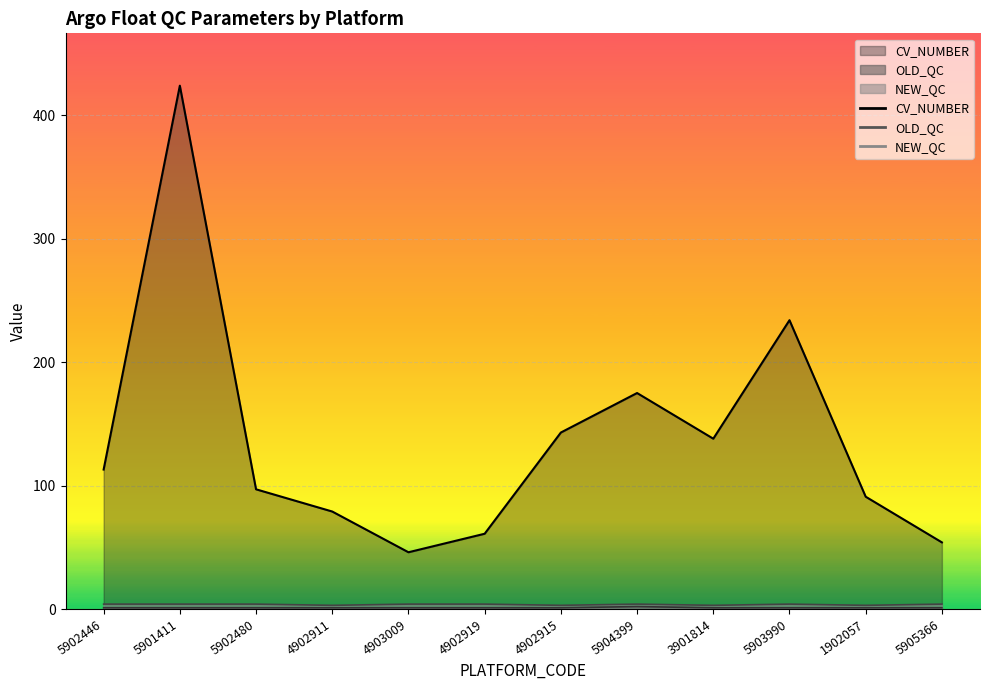

True or false: CV_NUMBER and OLD_QC intersect in this chart.

False